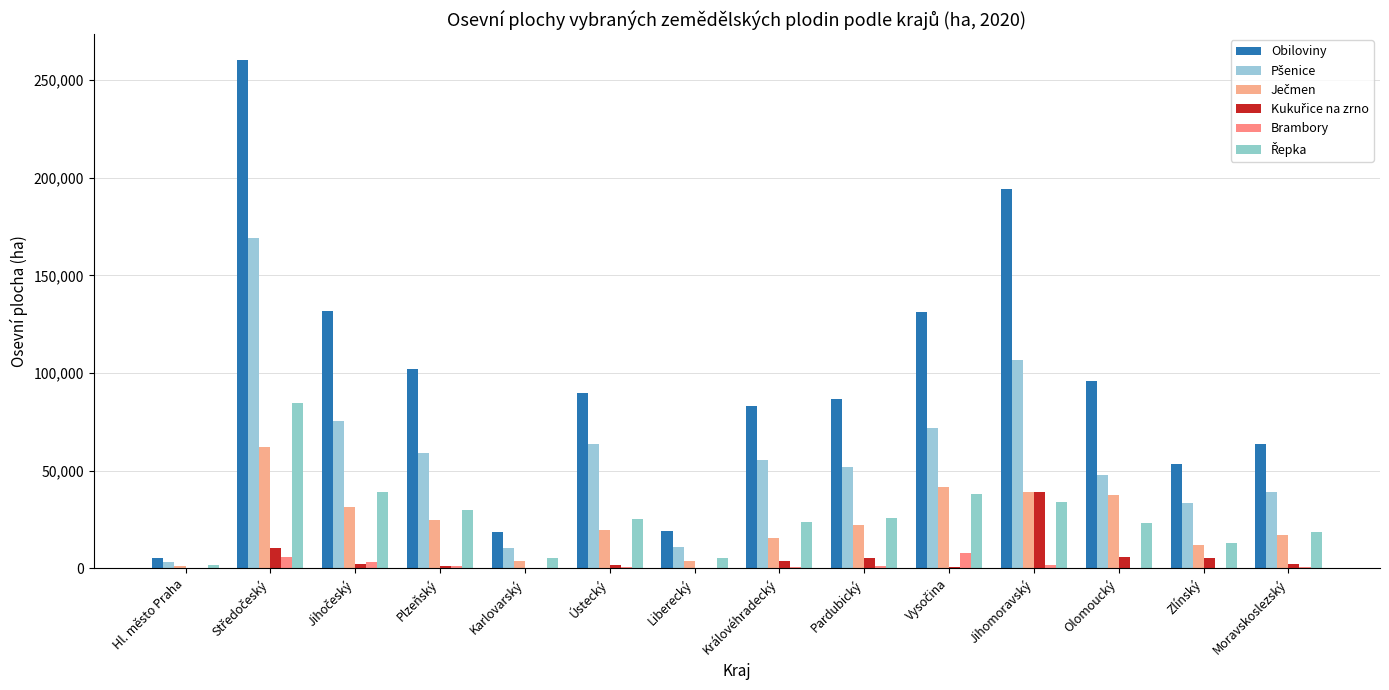

How many series are shown in this chart?

6